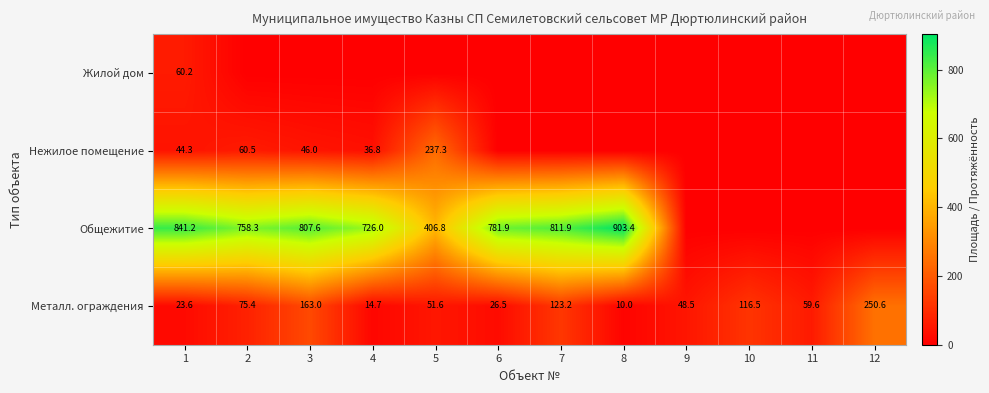

The value of Металл. ограждения at 10 is 116.5. True or false?

True